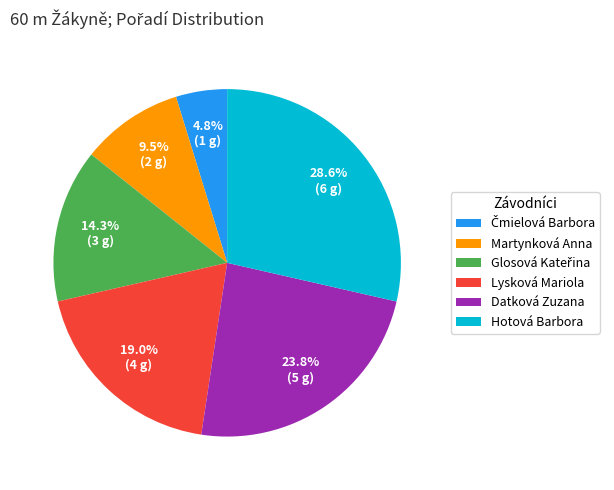

Approximately how many times larger is the value at Lysková Mariola compared to Martynková Anna?

2.0